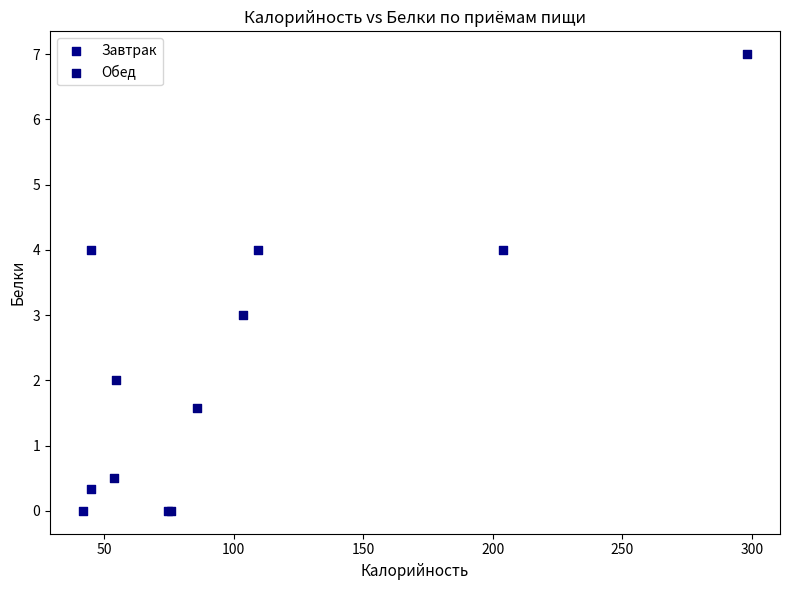

Which series reaches the maximum Y coordinate?

Обед